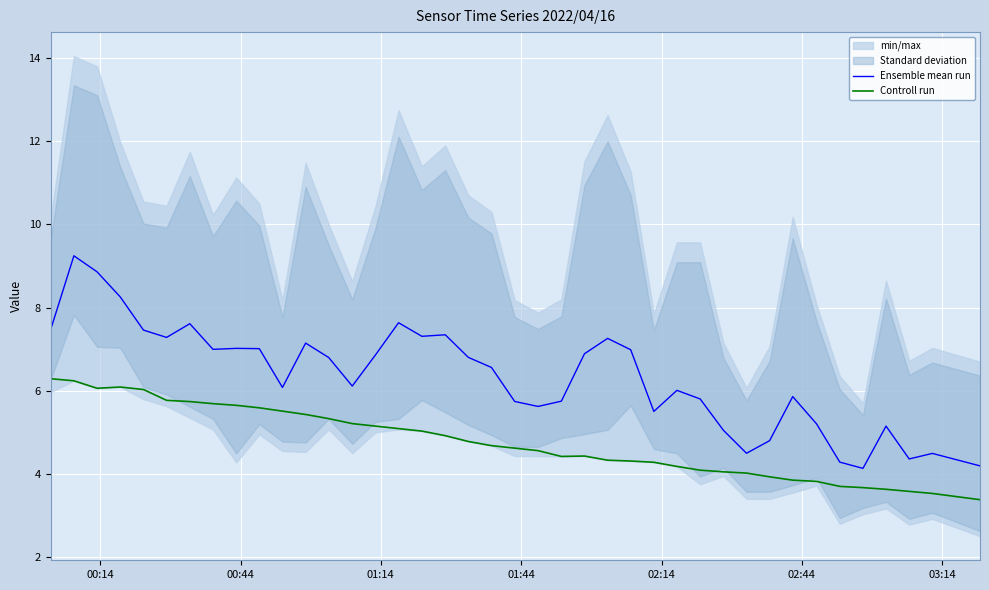

True or false: Ensemble mean run and Controll run intersect in this chart.

False